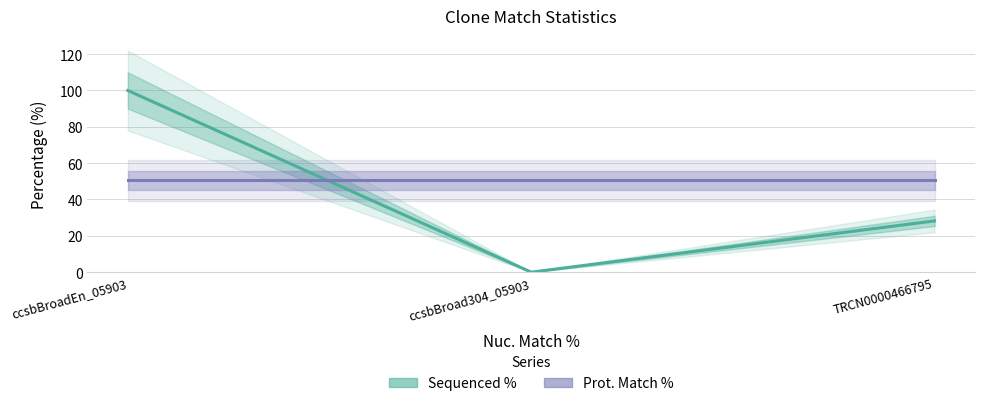

Reading left to right, extract all data points from this chart.

Sequenced %: 100.0	0.0	28.2
Prot. Match %: 50.5	50.5	50.5